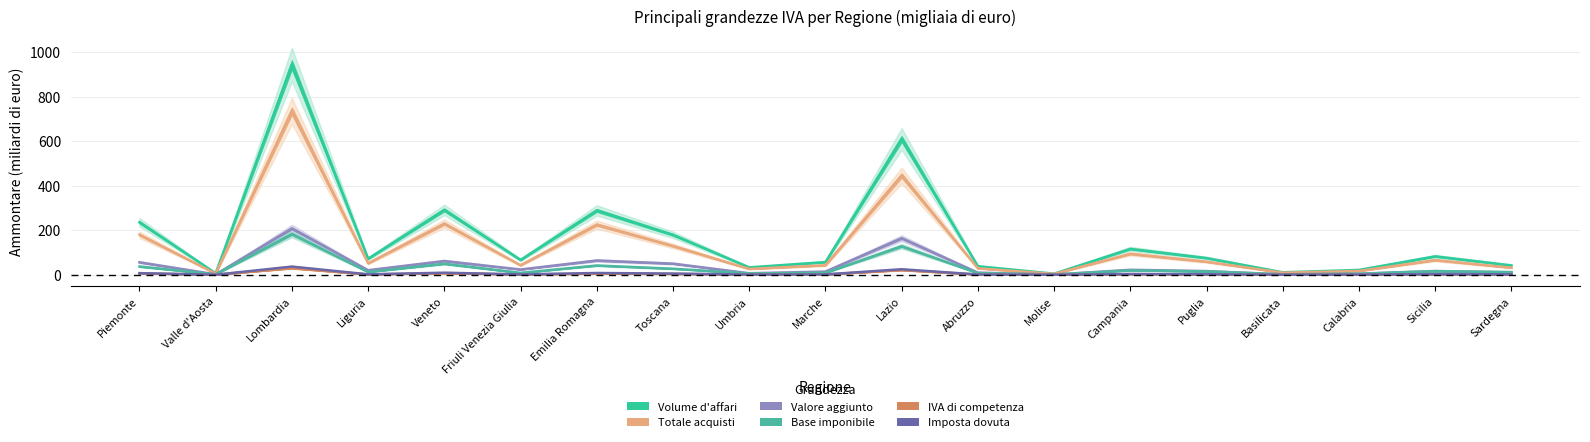

What is the highest value of the Valore aggiunto series?

208.1